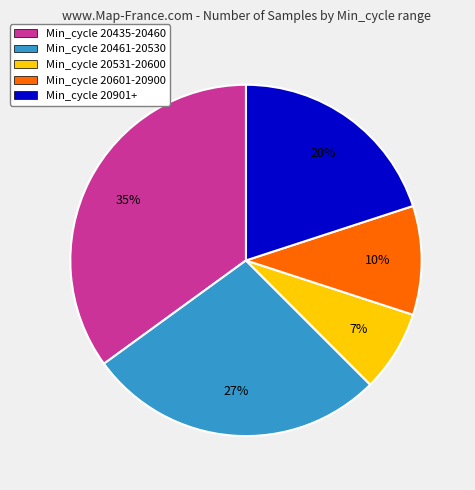

To the nearest percent, what percentage of the pie is Min_cycle 20435-20460?

35%